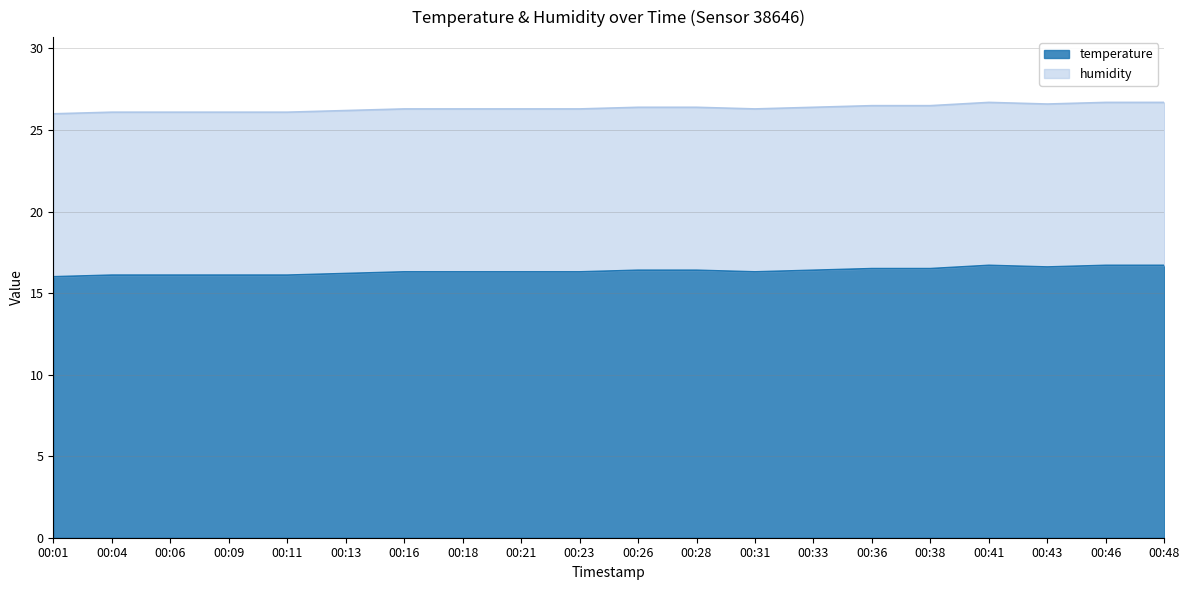

Where is the first local minimum?

00:31